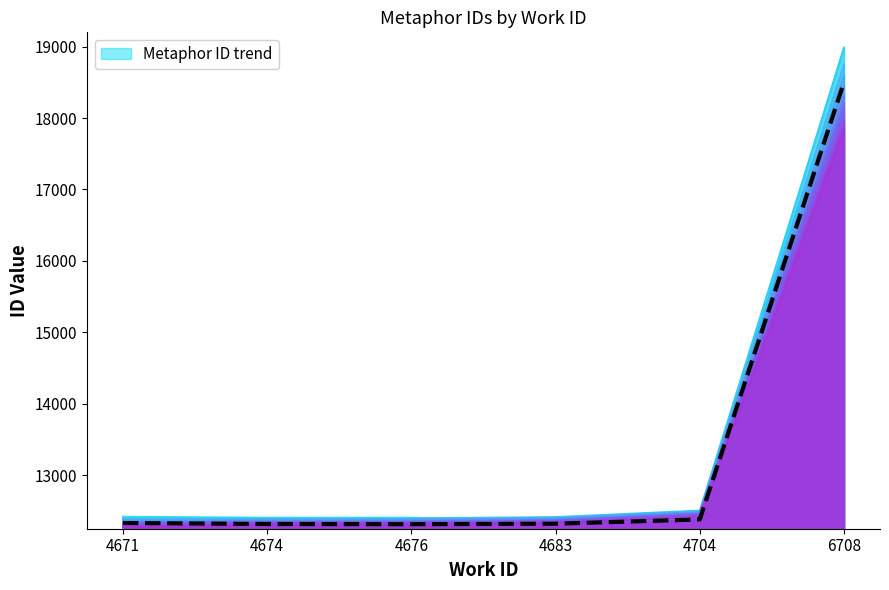

Rank the categories by value from highest to lowest.

6708, 4704, 4671, 4683, 4674, 4676